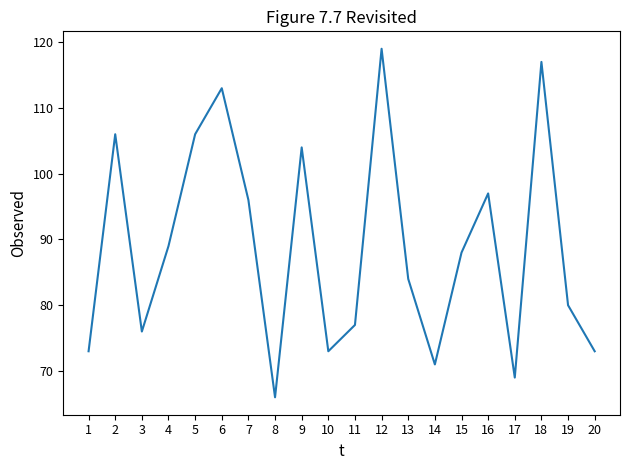

Which has a higher value, 6 or 5?

6